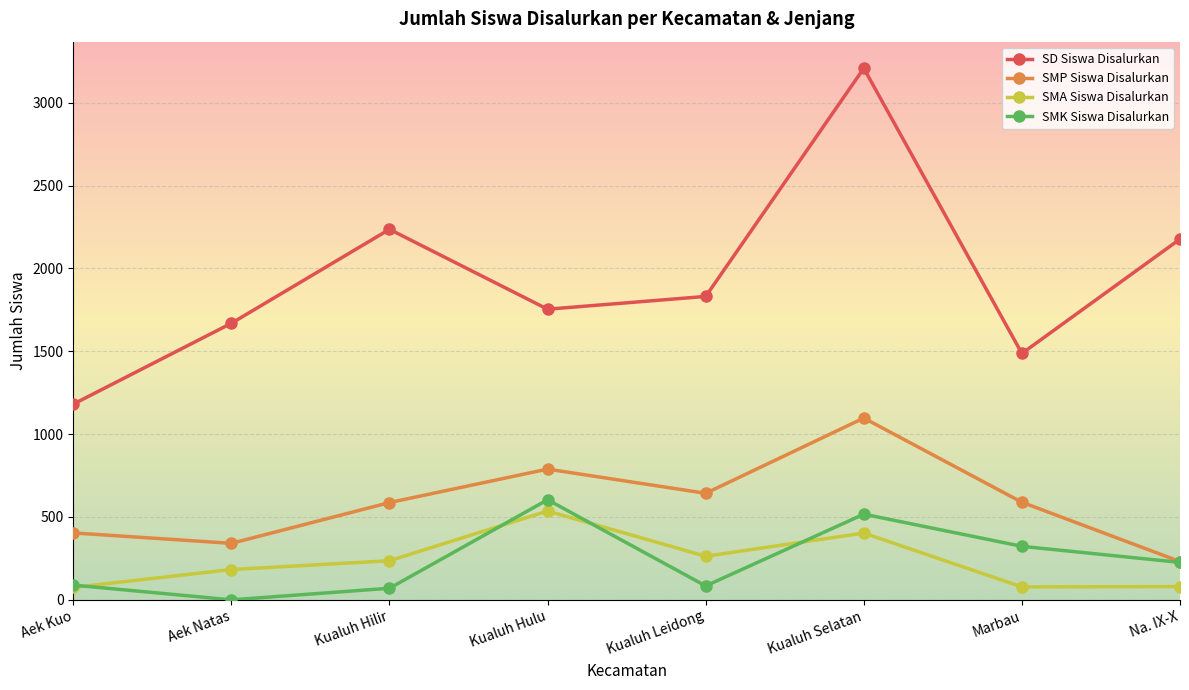

Which series has the largest total across all categories?

SD Siswa Disalurkan